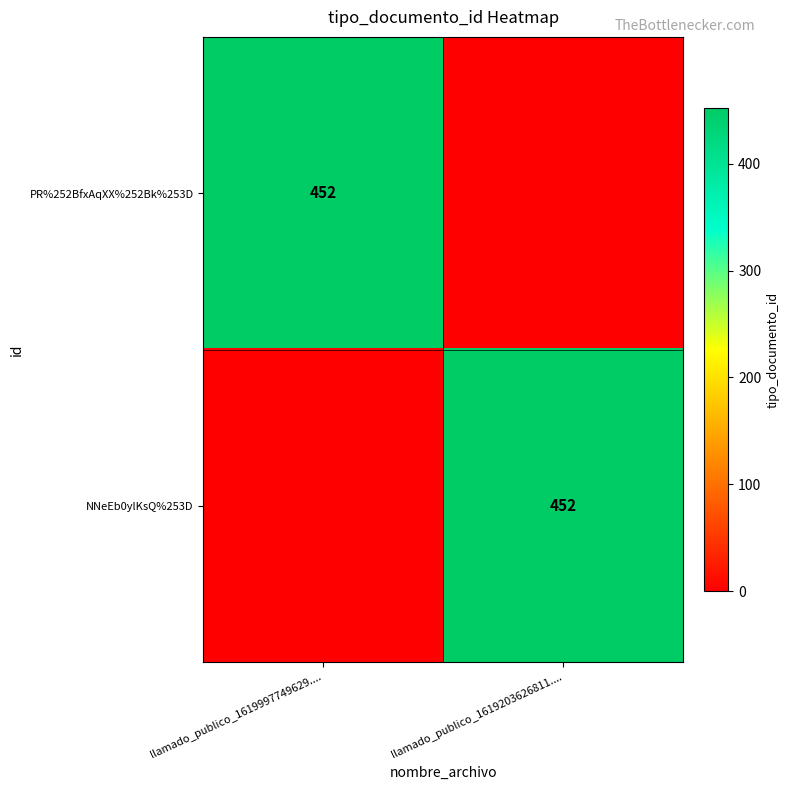

Is it true that NNeEb0ylKsQ%253D equals 452 at llamado_publico_1619203626811....?

True